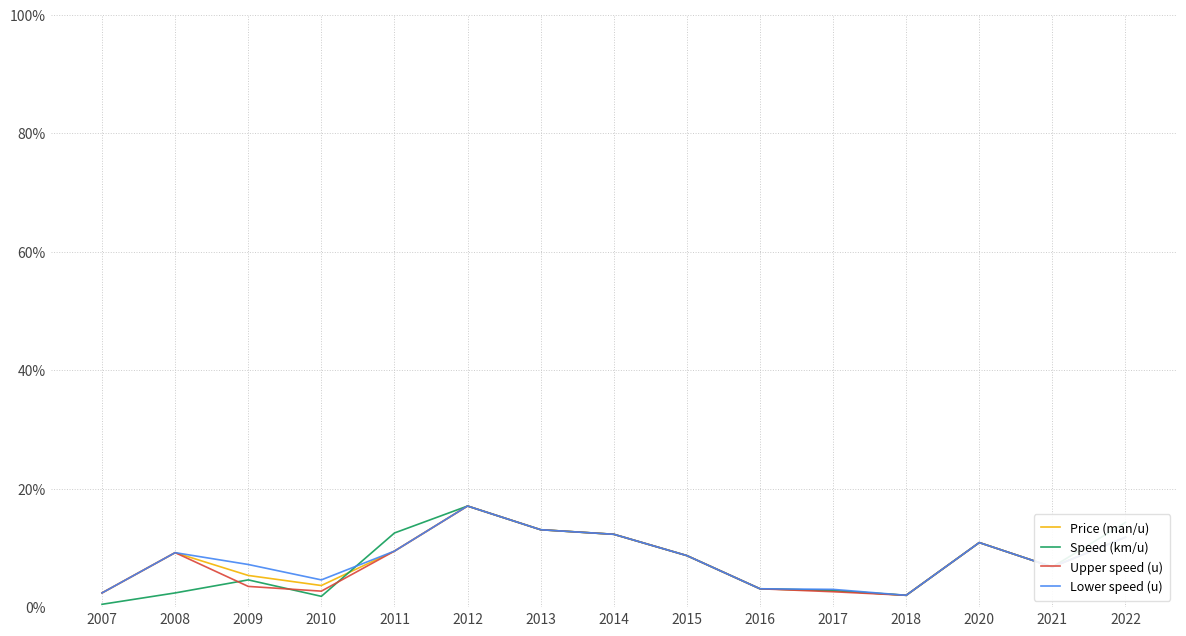

Is the value of Speed (km/u) at 2022 greater than the value of Upper speed (u) at 2008?

Yes